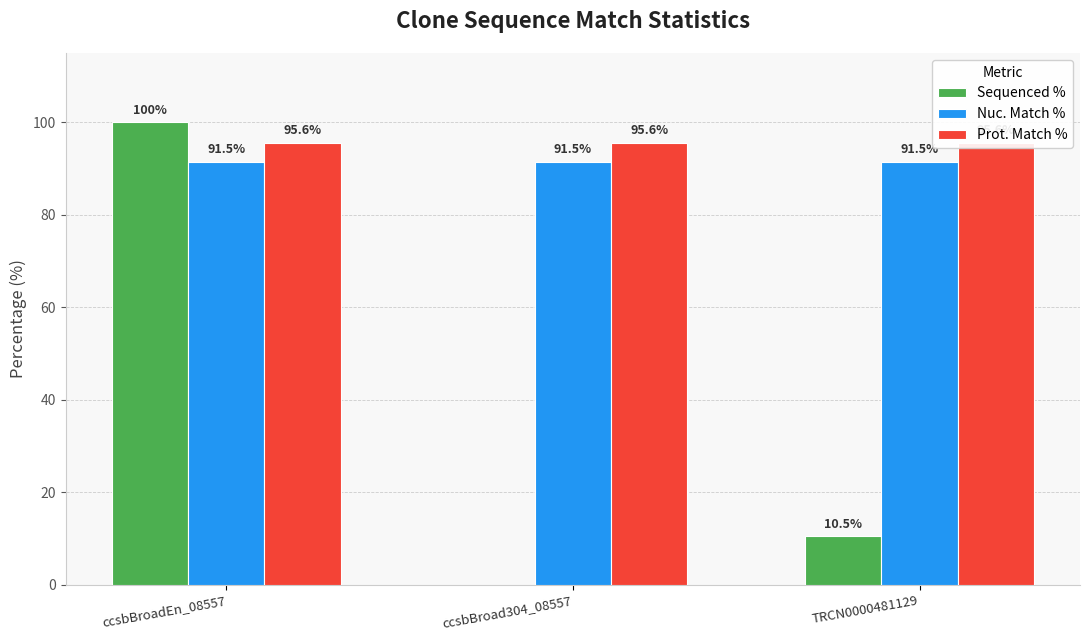

At which category is the sum across all series the highest?

ccsbBroadEn_08557